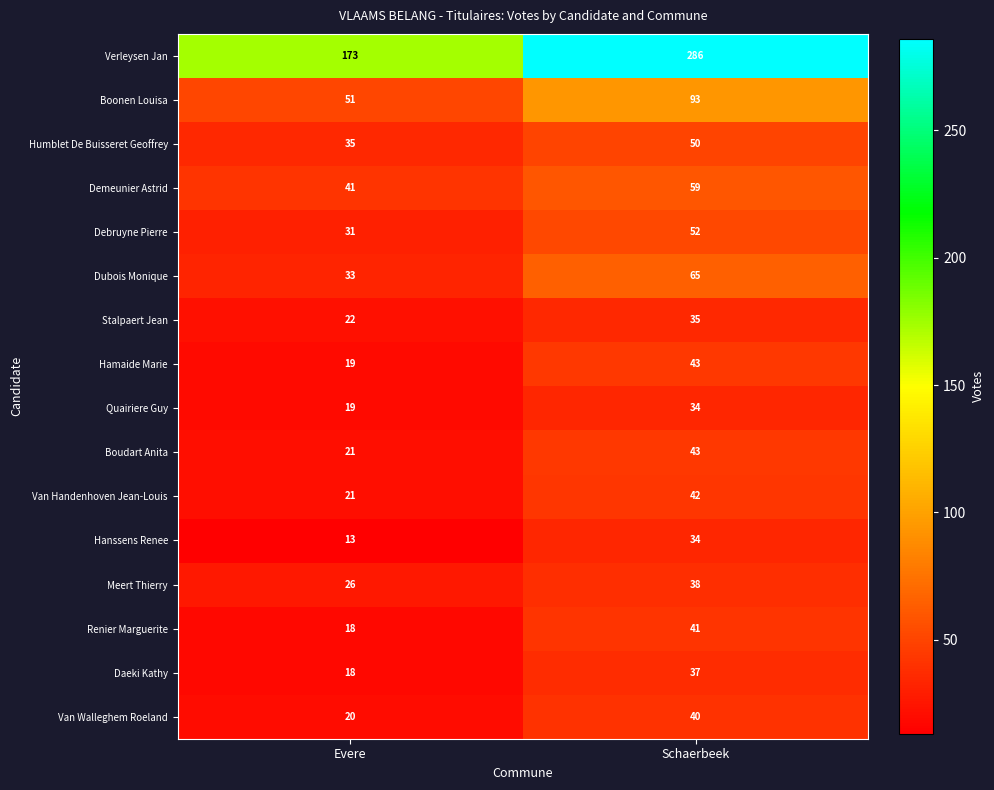

Which series has the largest total across all categories?

Verleysen Jan